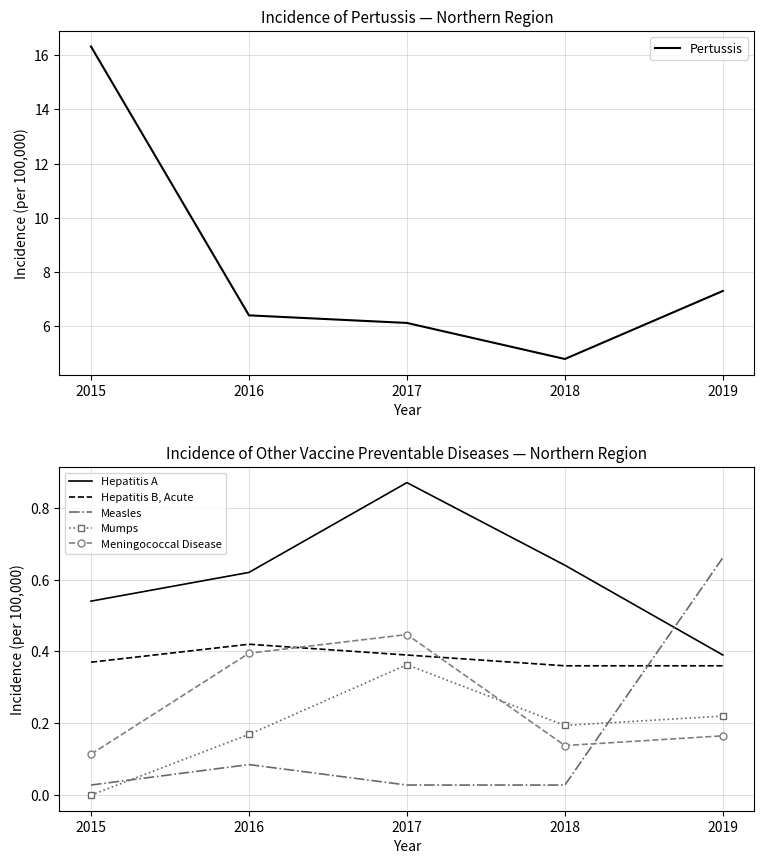

In Meningococcal Disease, how many points are lower than both neighbors (excluding endpoints)?

1